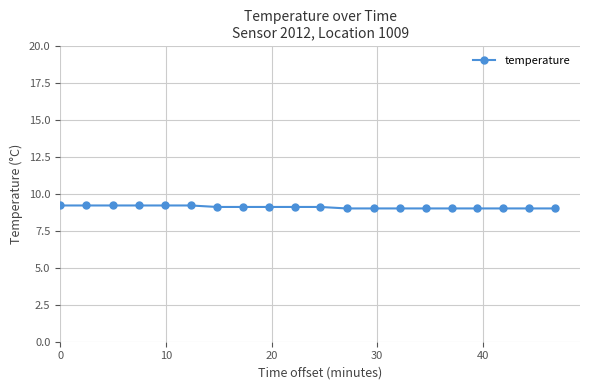

What is the minimum value shown in the chart?

9.0